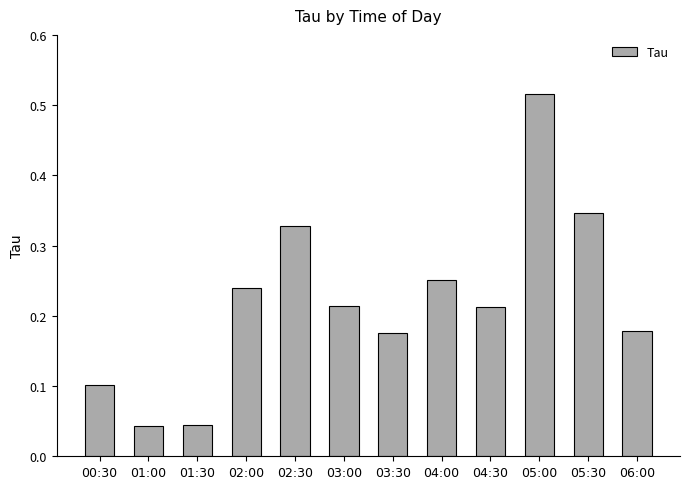

What is the sum of the values at 05:30 and 04:30?

0.6